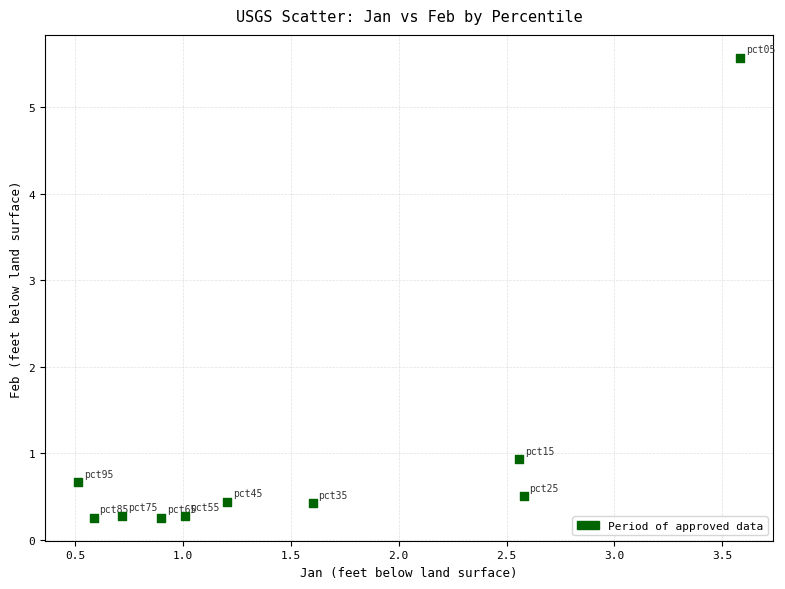

What is the range of X values (max minus min)?

3.1